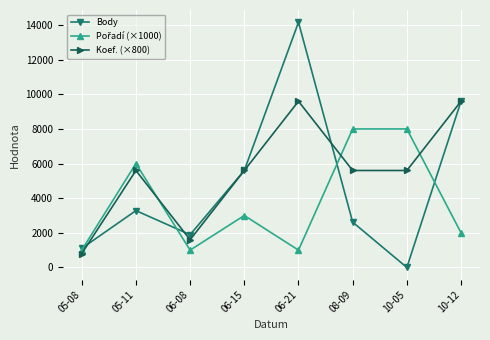

True or false: Body has a value of 5600 at 06-15.

True